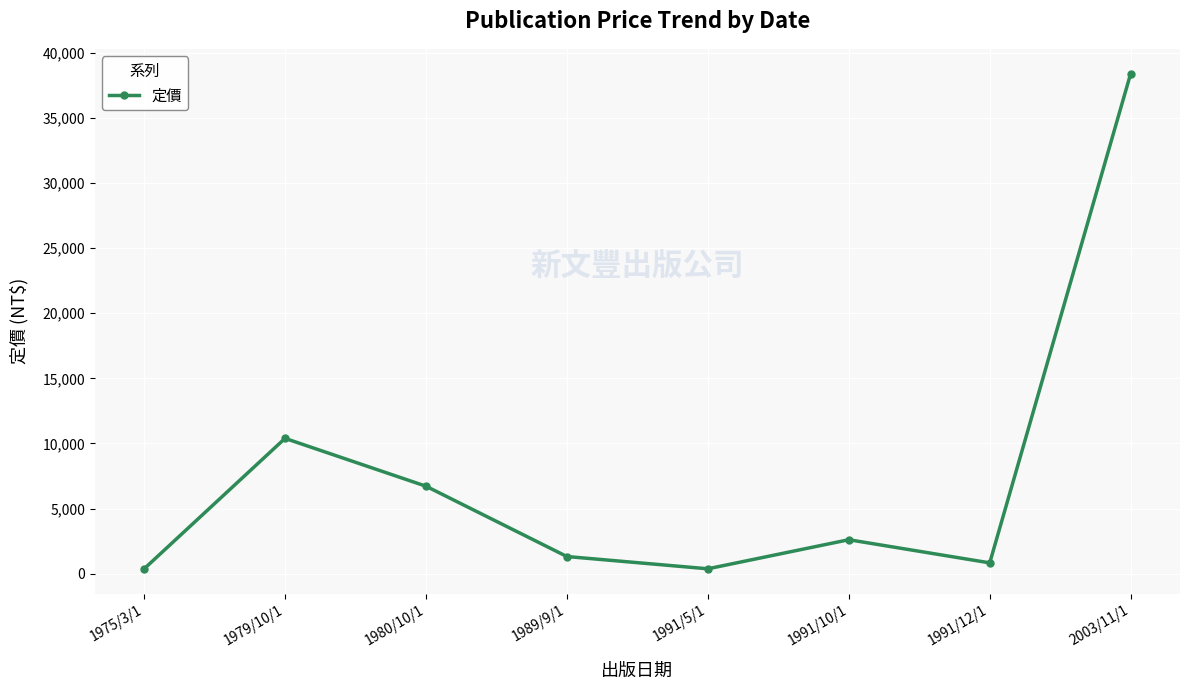

What is the ratio of the value at 1979/10/1 to the value at 1980/10/1?

1.5